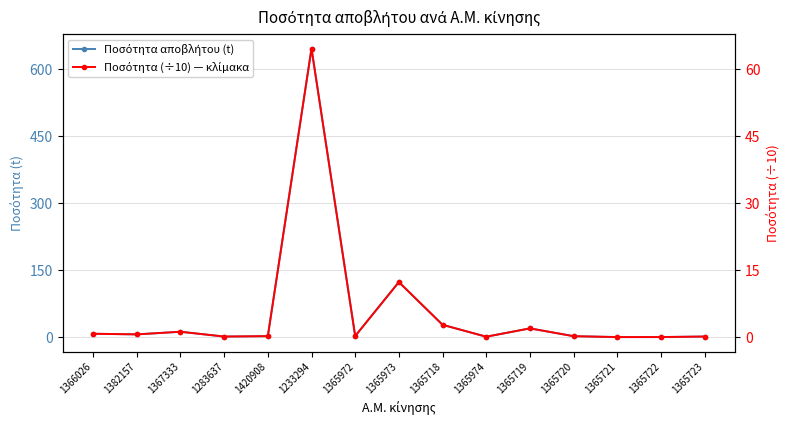

What position from the right is 1365723?

1